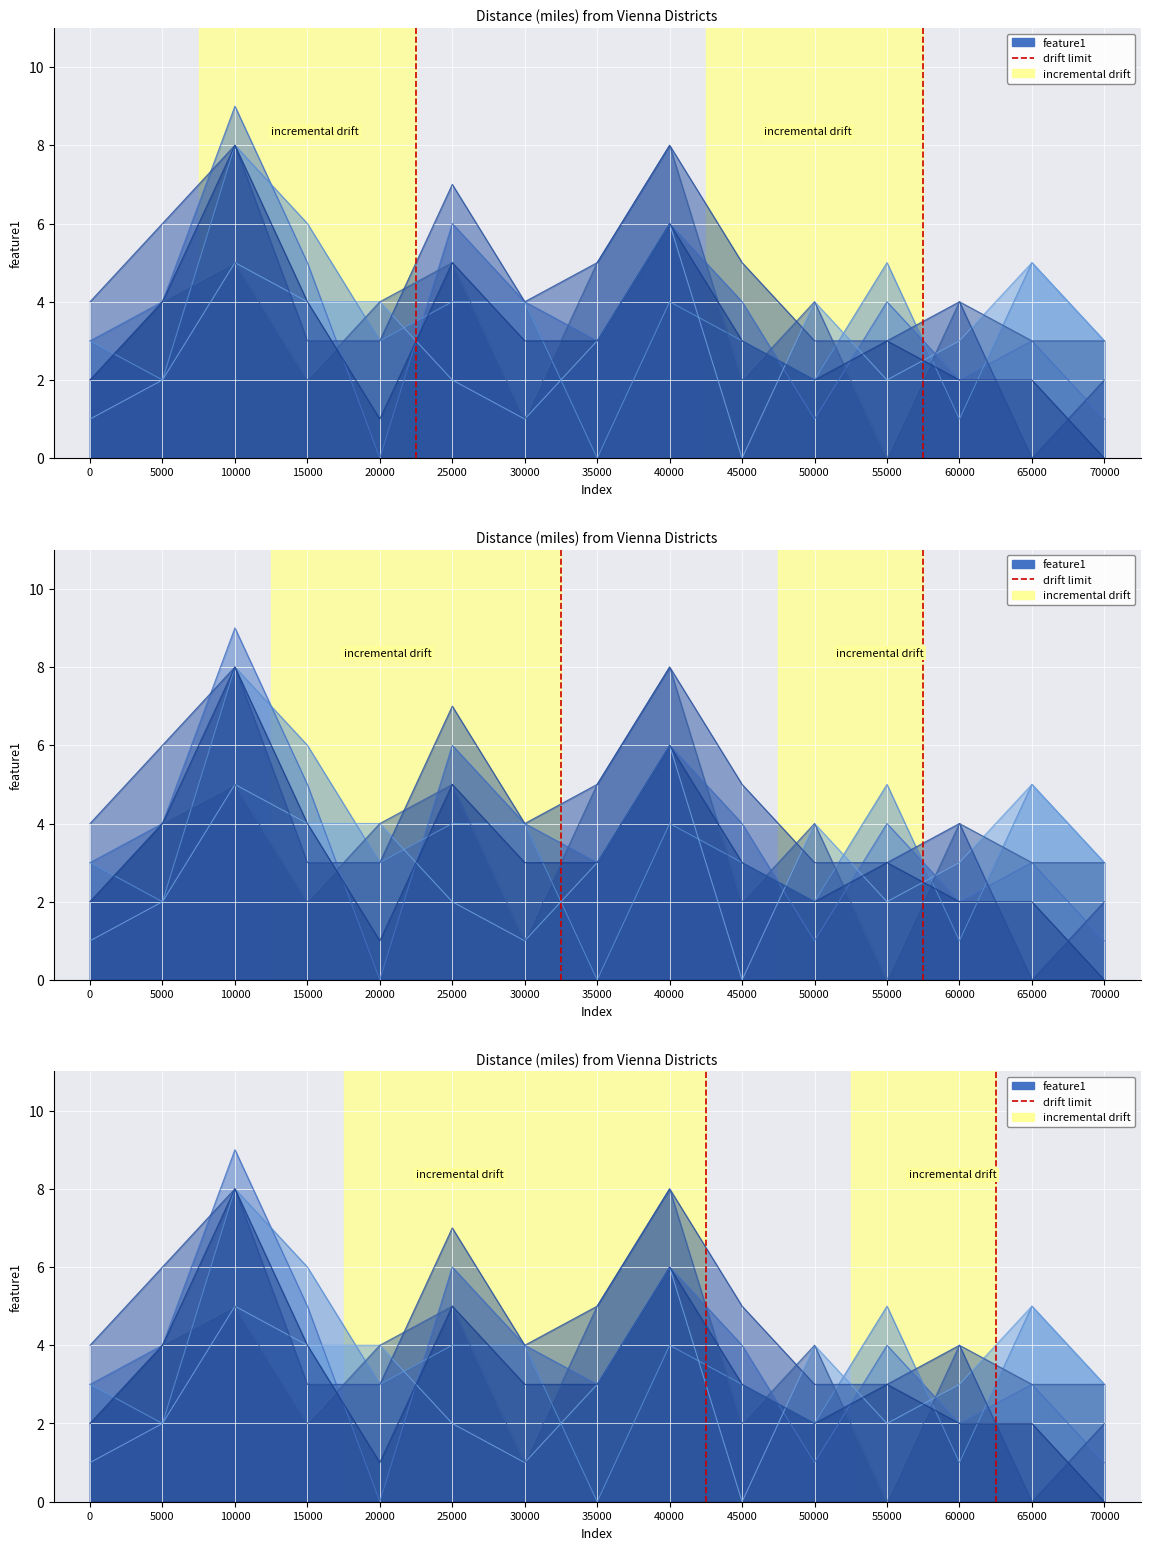

How many data points in Hernals are less than 3?

6